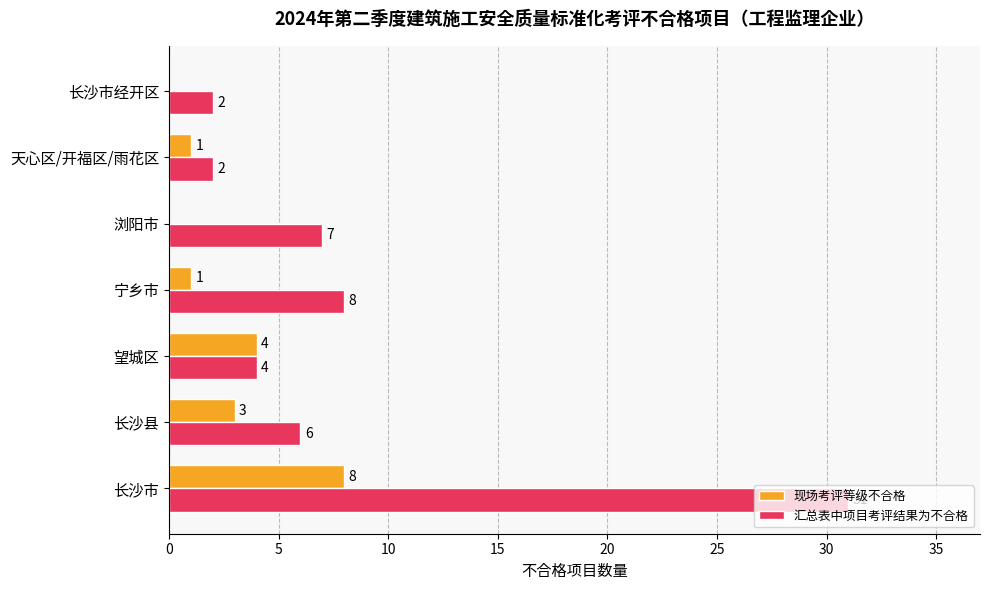

At which category is the sum across all series the highest?

长沙市